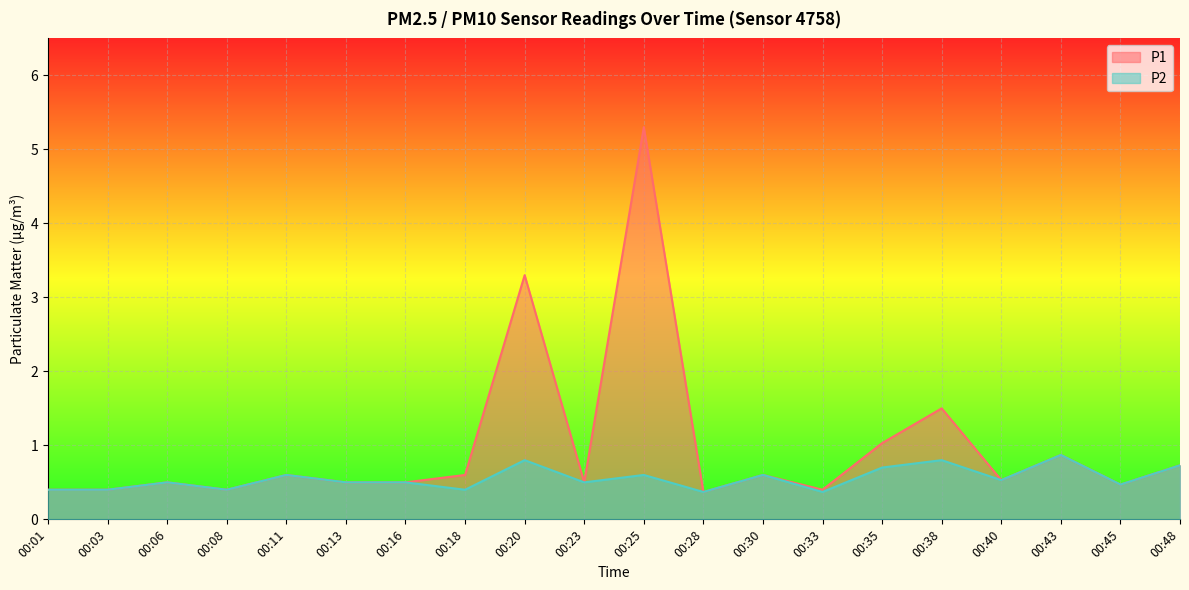

Which series has the largest total across all categories?

P1